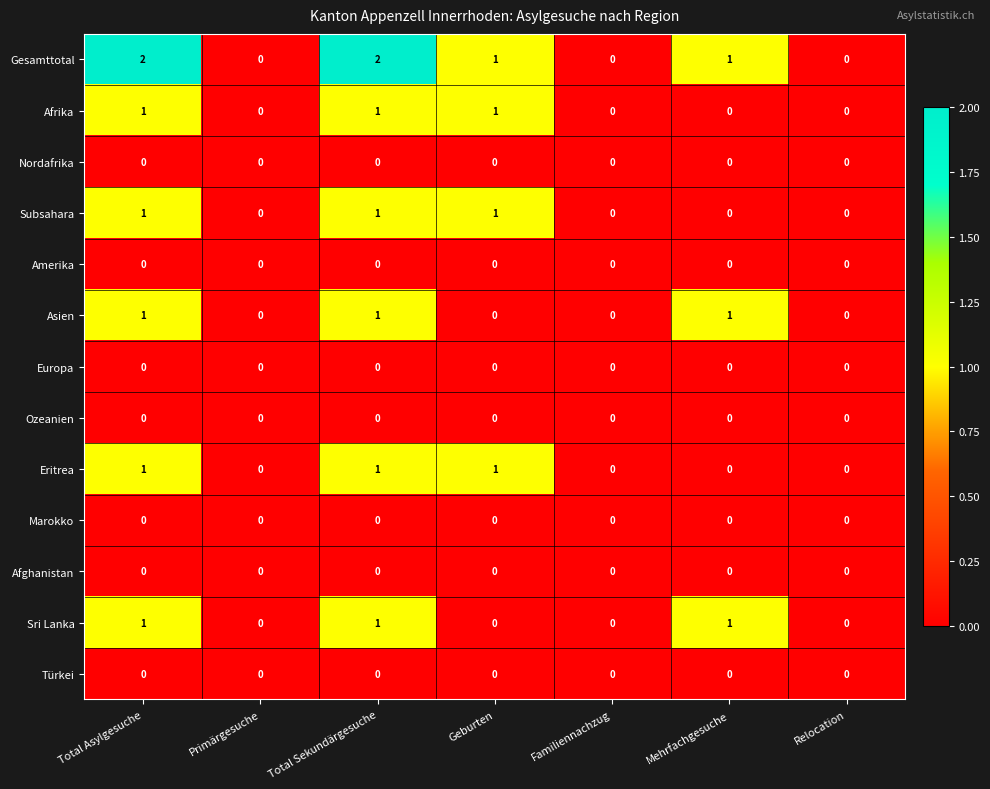

What is the greatest value displayed?

2